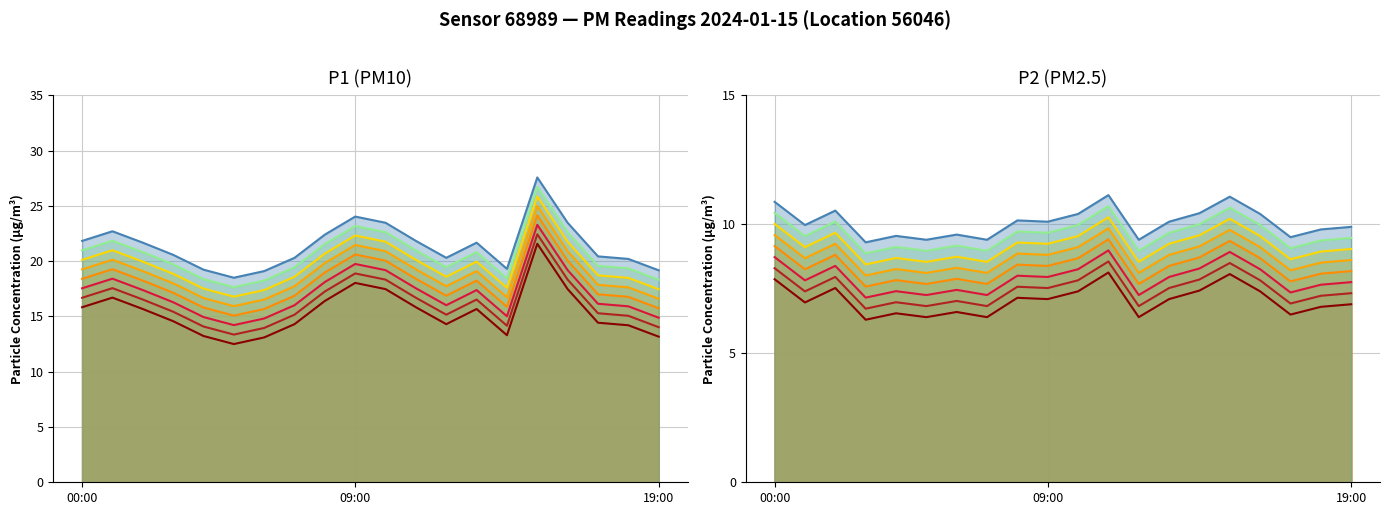

Rank the categories by P2 value from lowest to highest.

03:00, 05:00, 07:00, 12:00, 17:00, 04:00, 06:00, 18:00, 19:00, 01:00, 09:00, 13:00, 08:00, 10:00, 16:00, 14:00, 02:00, 00:00, 15:00, 11:00